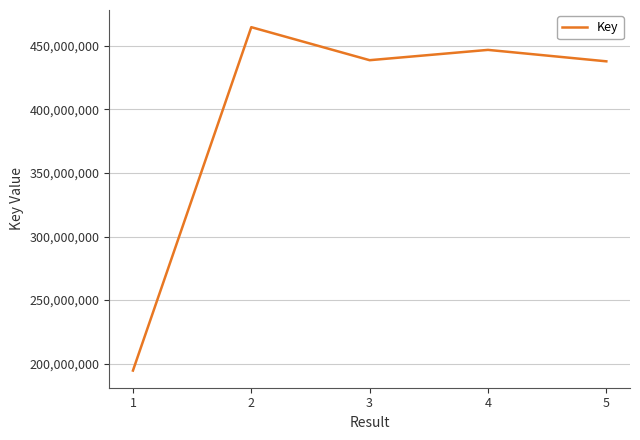

What is the change in value from 3 to 5?

-887129